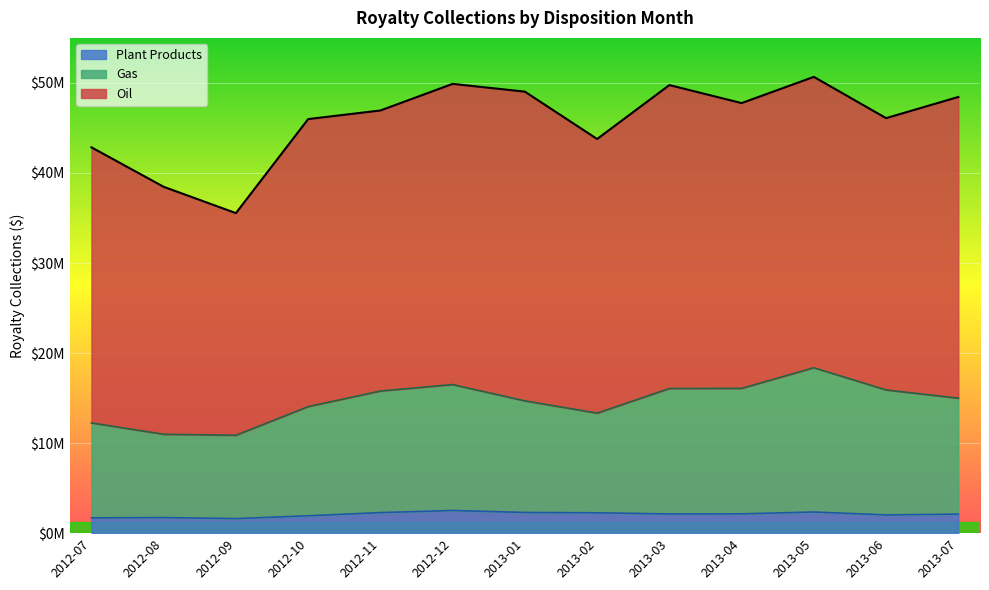

Which series changed the most between 2013-01 and 2013-05?

Gas